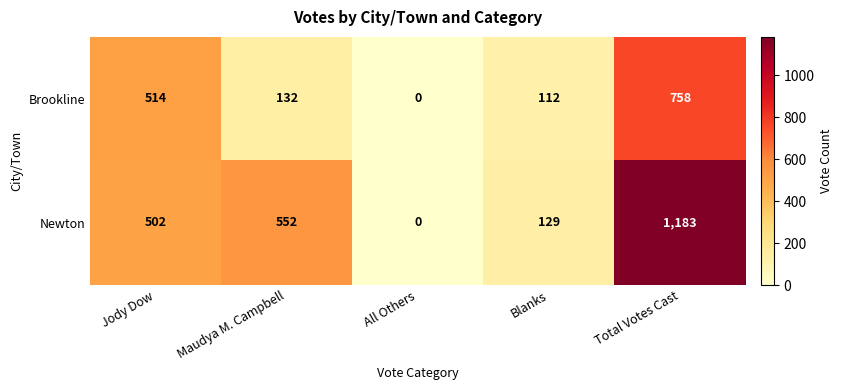

What is the difference between the maximum and minimum values in the Newton series?

1183